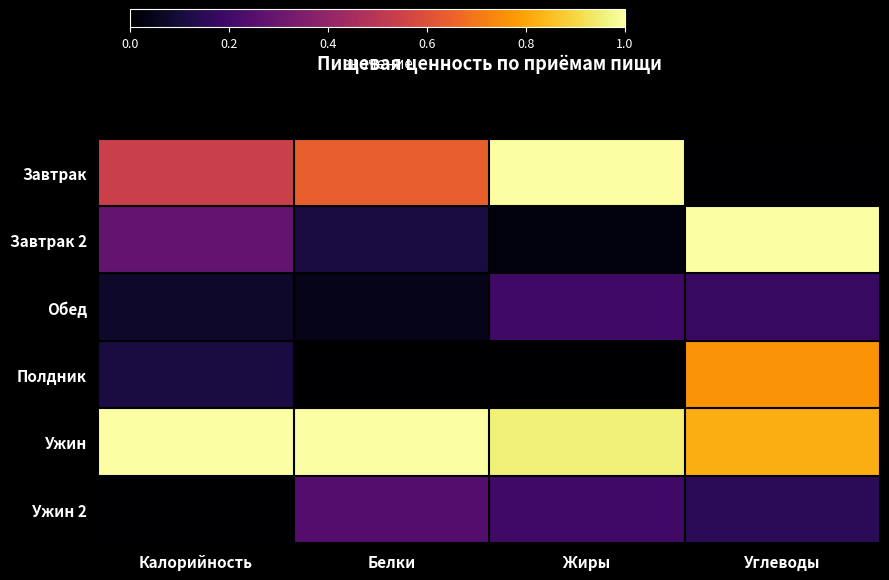

At Калорийность, list the series in order from largest to smallest.

Ужин, Завтрак, Завтрак 2, Полдник, Обед, Ужин 2